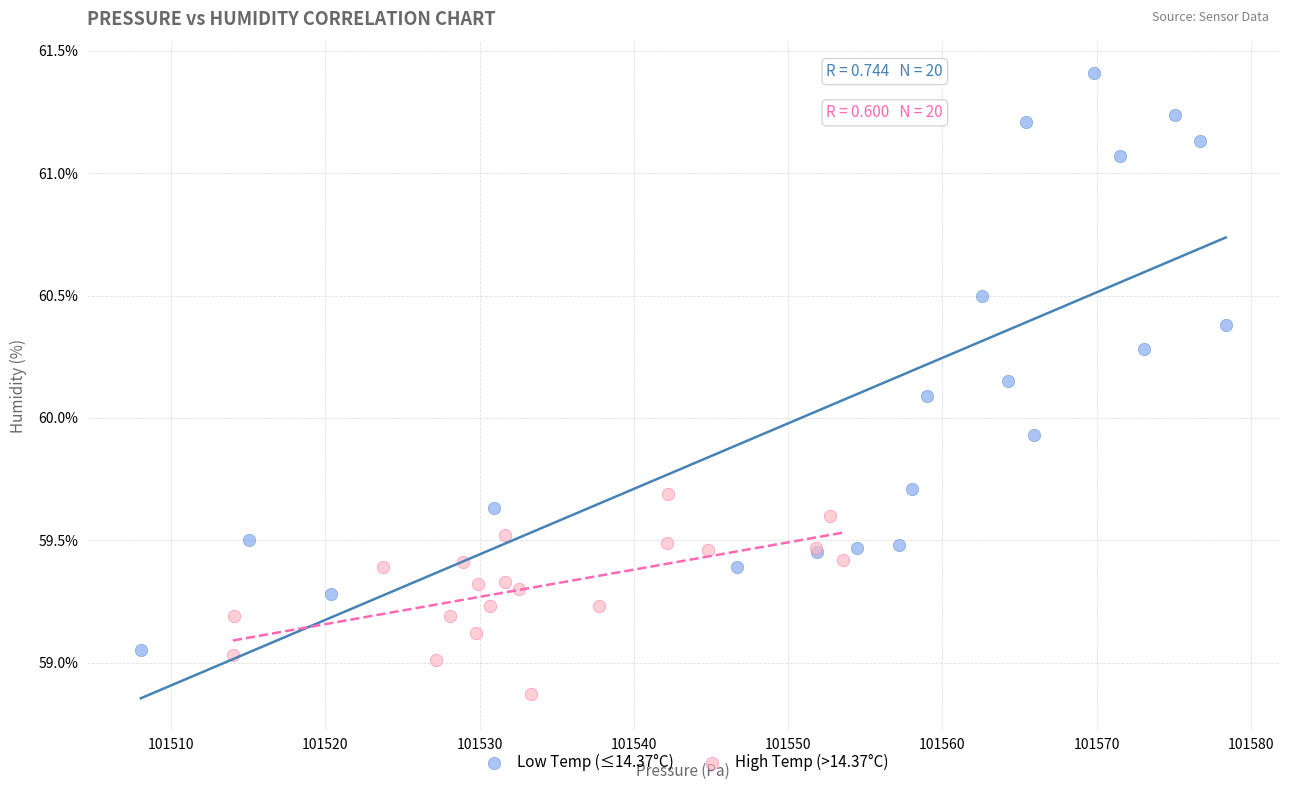

Which series has the largest Y range (max minus min)?

Low Temp (≤14.37°C)